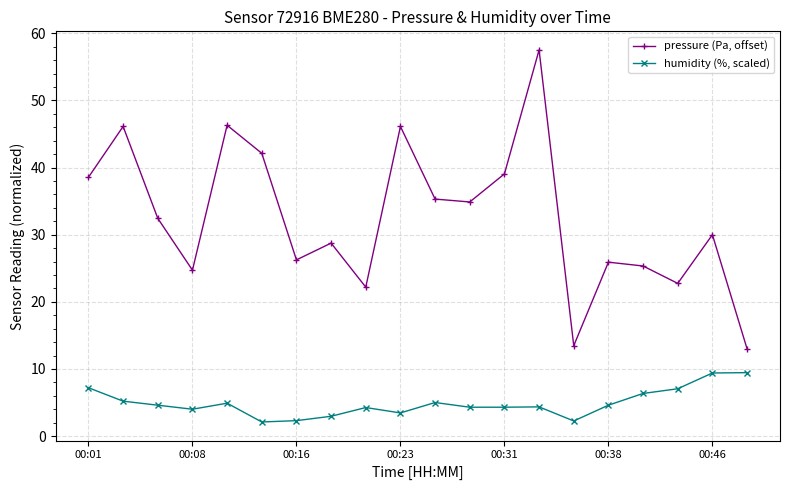

Which series has the largest total across all categories?

pressure (Pa, offset)